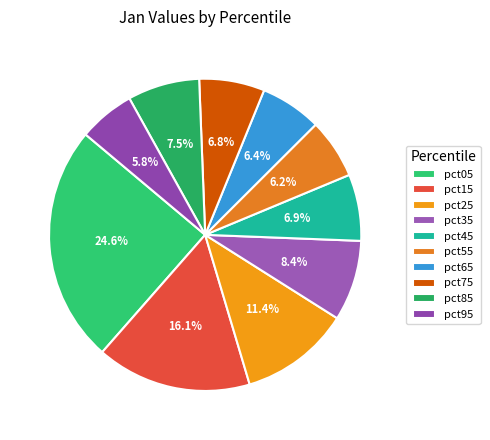

To the nearest percent, what is the combined percentage of pct65 and pct55?

13%